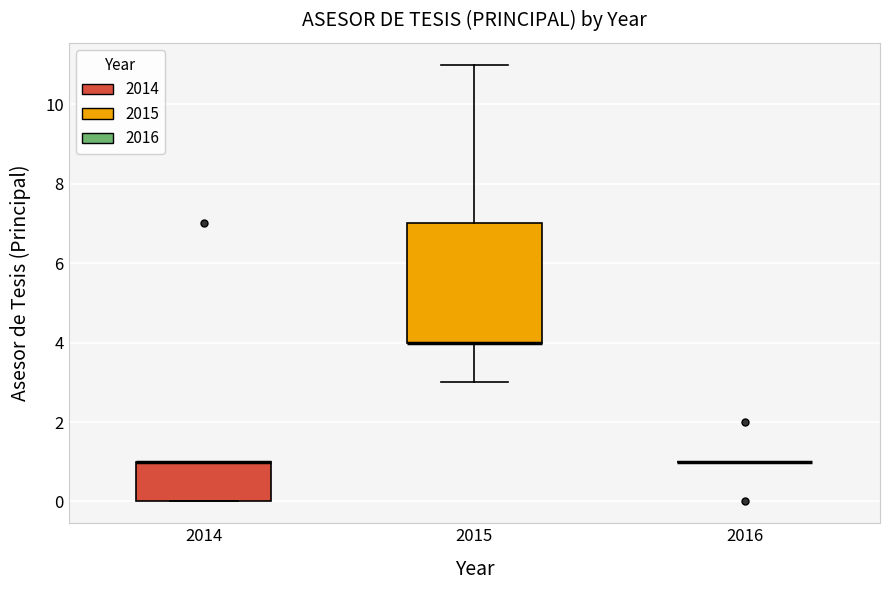

Which box is the tallest, from its lower edge to its upper edge?

2015